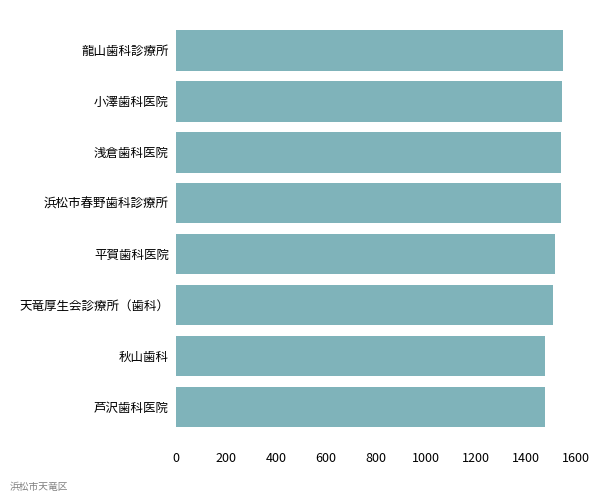

What is the ratio of the value at 浜松市春野歯科診療所 to the value at 秋山歯科?

1.0